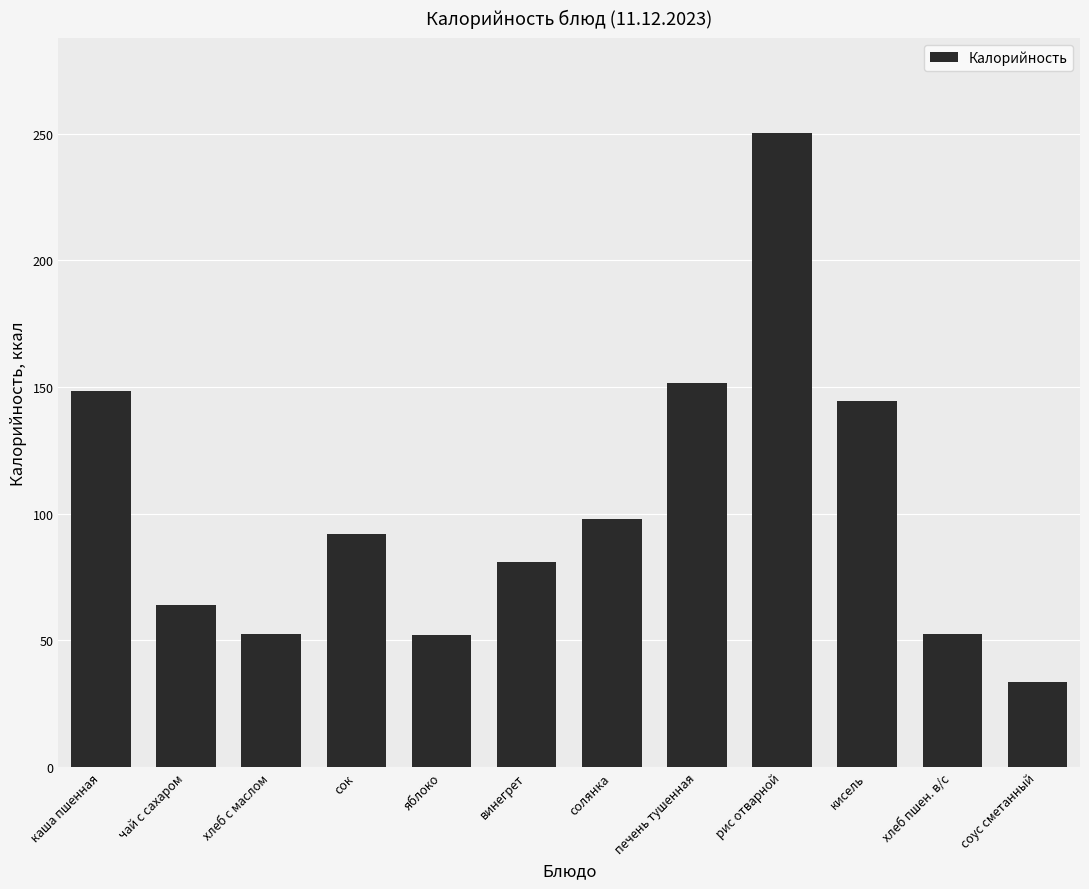

What is the label of the 6th bar from the right?

солянка